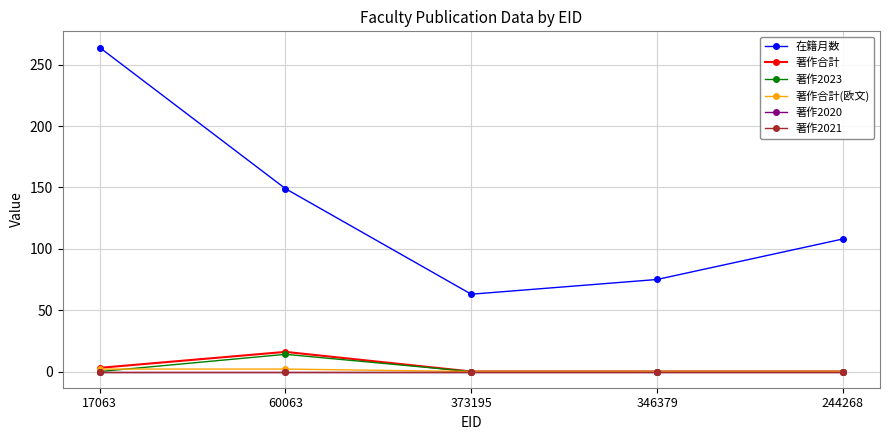

What is the sum of the 在籍月数 values at 373195 and 346379?

138